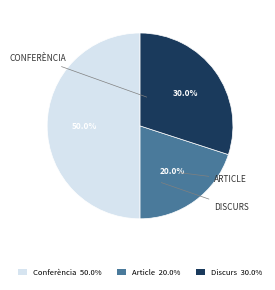

To the nearest percent, what is the average slice percentage?

33%